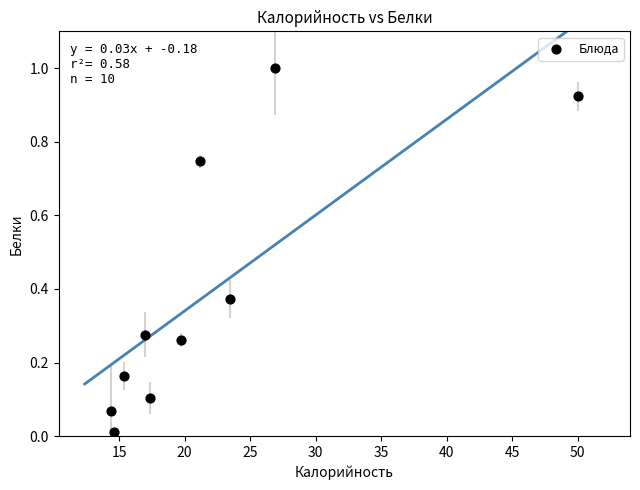

What is the range of X values (max minus min)?

35.6